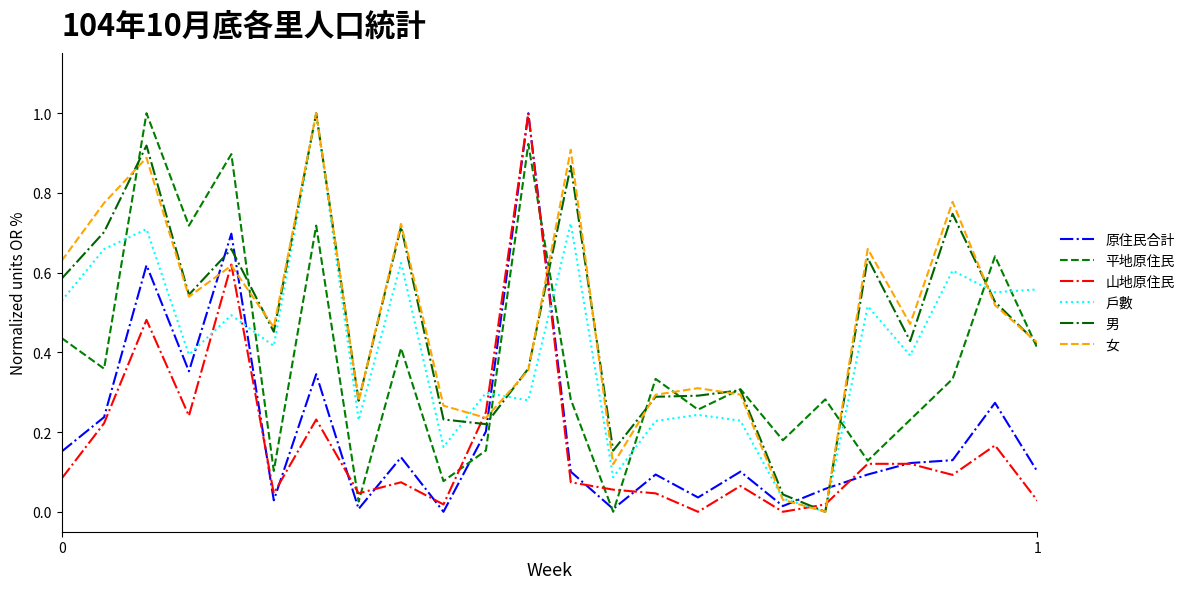

What is the sum of all 戶數 values?

10.0